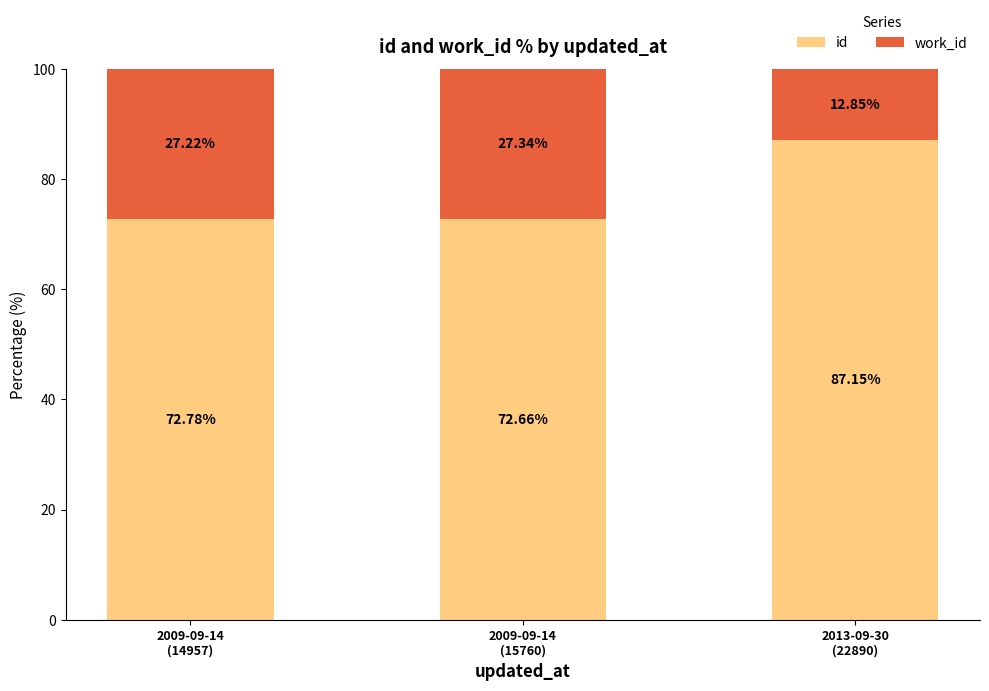

What is the sum of all id values?

232.6